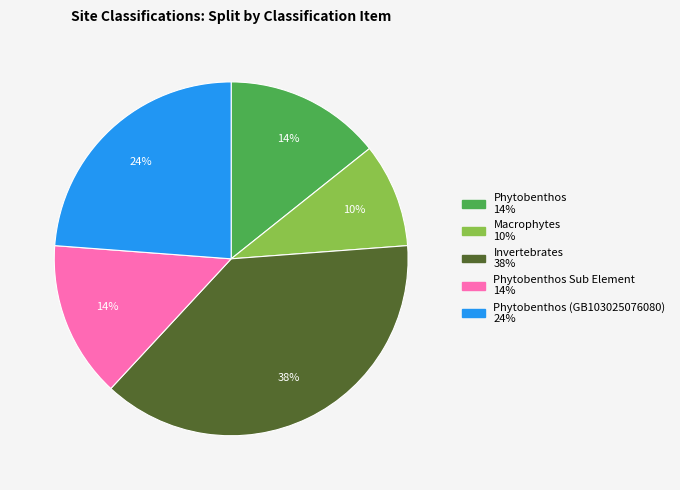

To the nearest percent, what is the average slice percentage?

20%